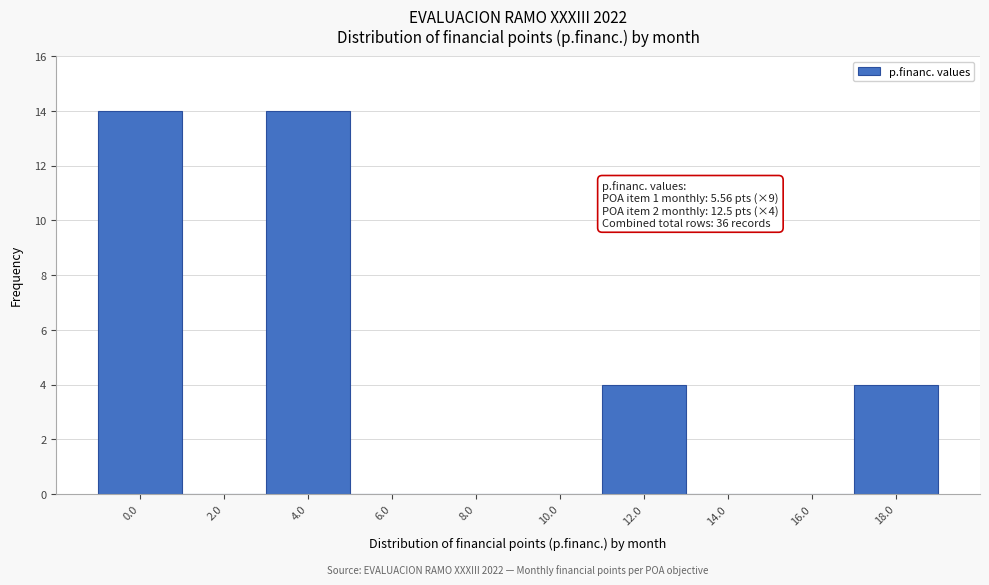

Reading left to right, what are all the values shown in this chart?

0.0=14	2.0=0	4.0=14	6.0=0	8.0=0	10.0=0	12.0=4	14.0=0	16.0=0	18.0=4